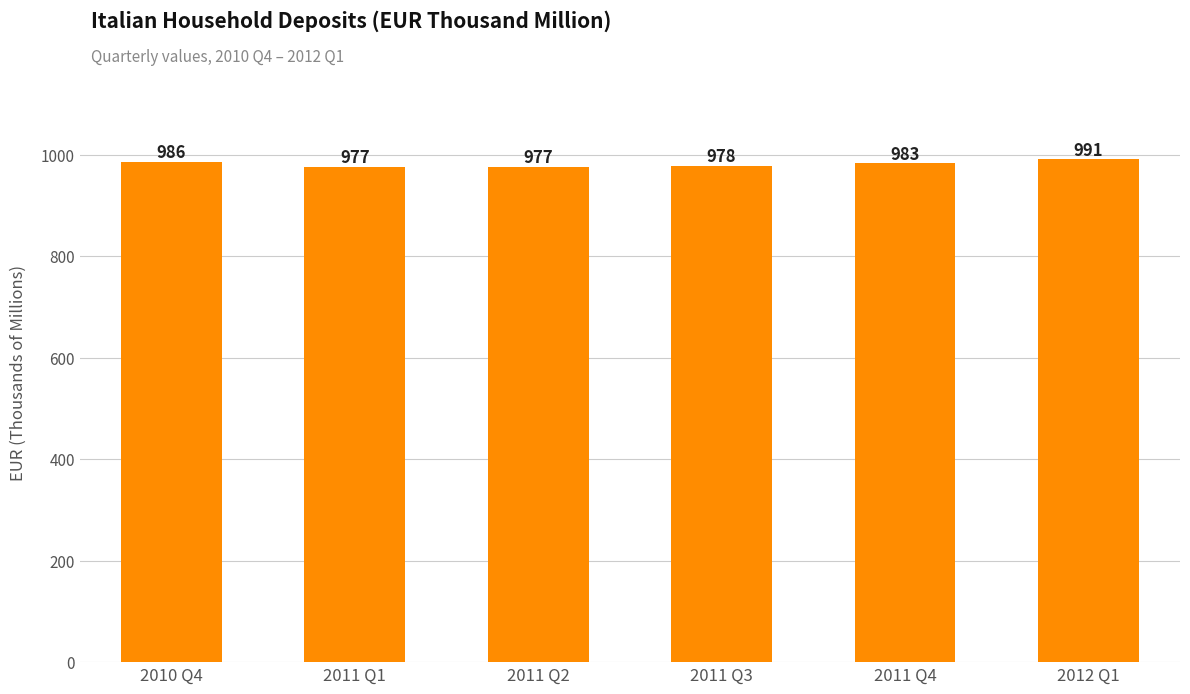

What is the average value?

981.8